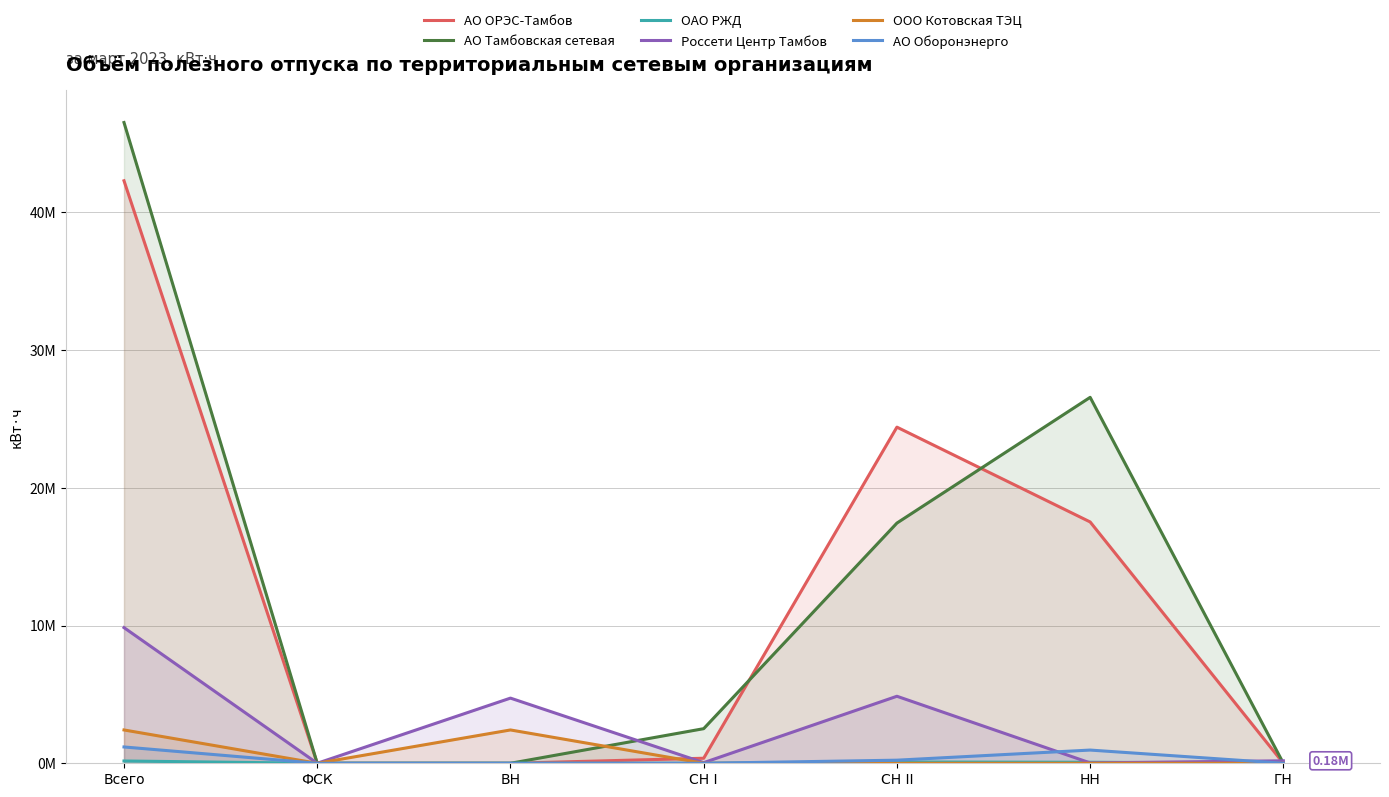

What is the spread (max minus min) of values at НН?

26571181.2